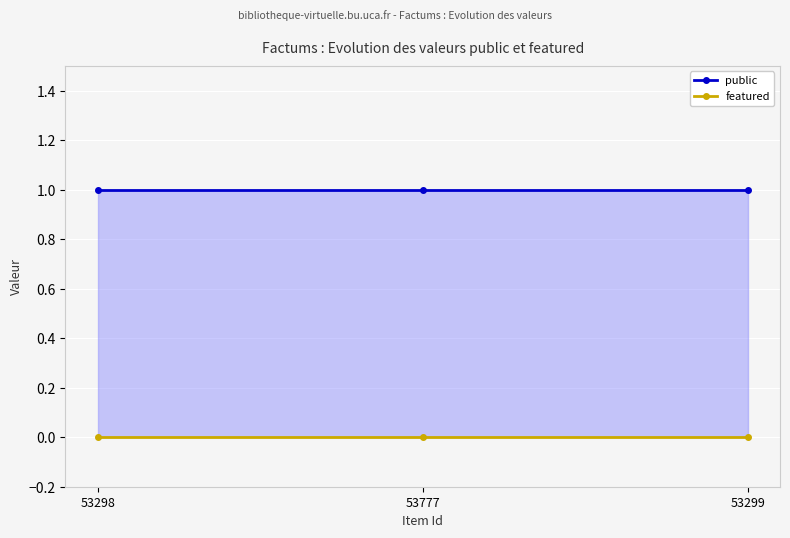

Reading left to right, transcribe all the data shown in this chart.

public: 53298=1	53777=1	53299=1
featured: 53298=0	53777=0	53299=0